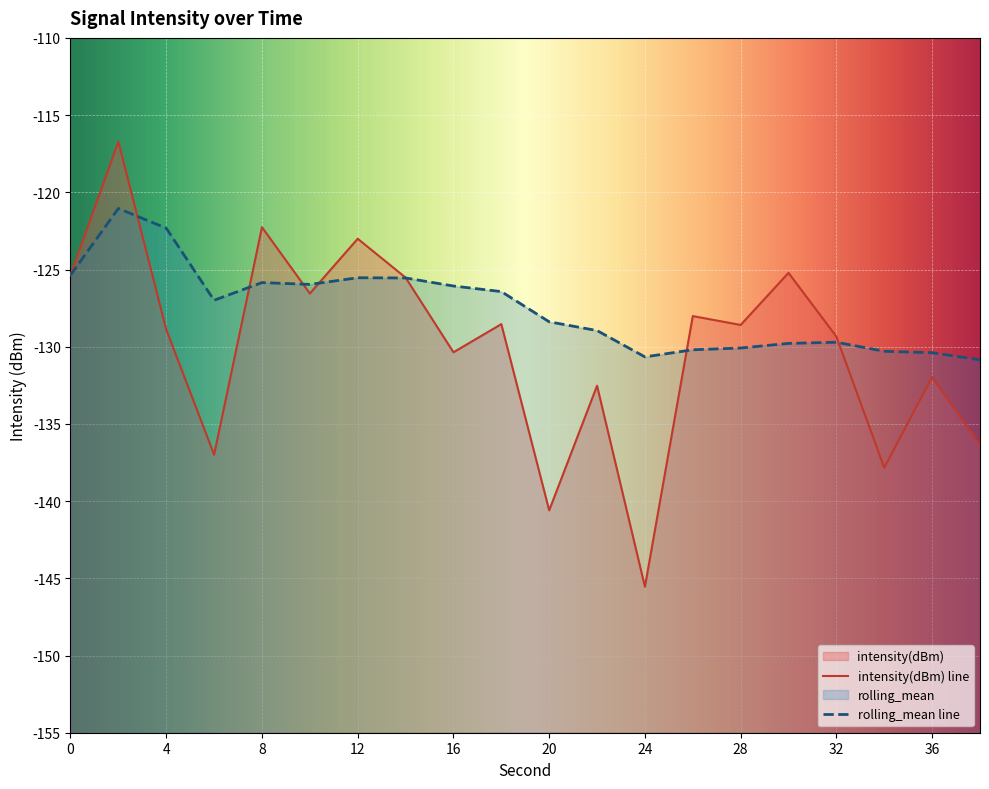

What is the difference between the highest and lowest values at 36?

1.6